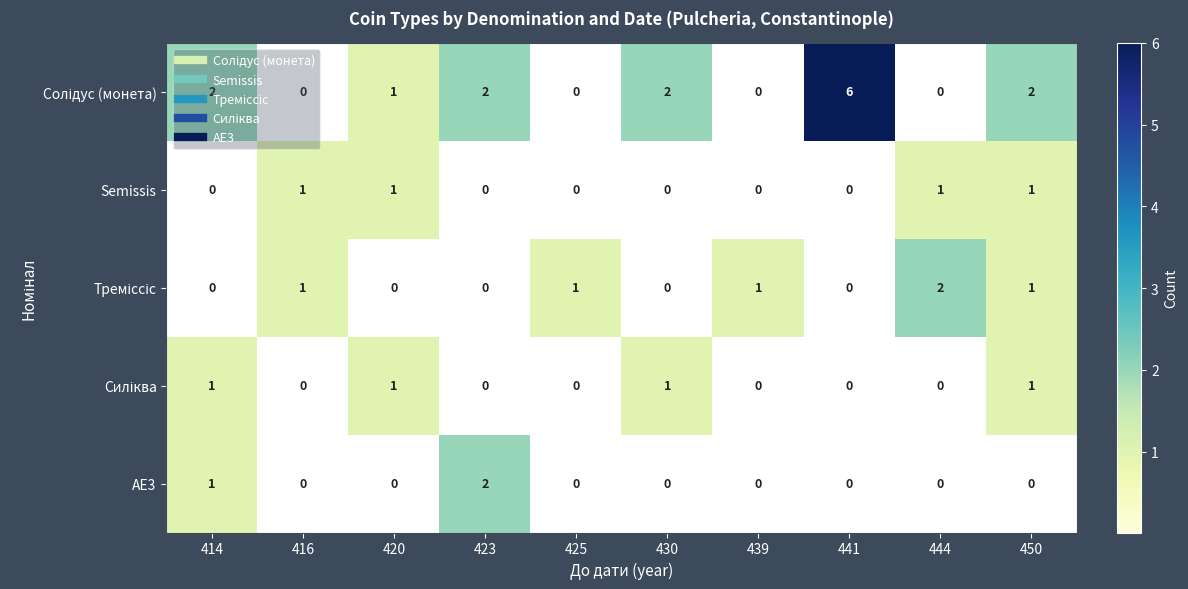

Which category has the highest value across all series?

441